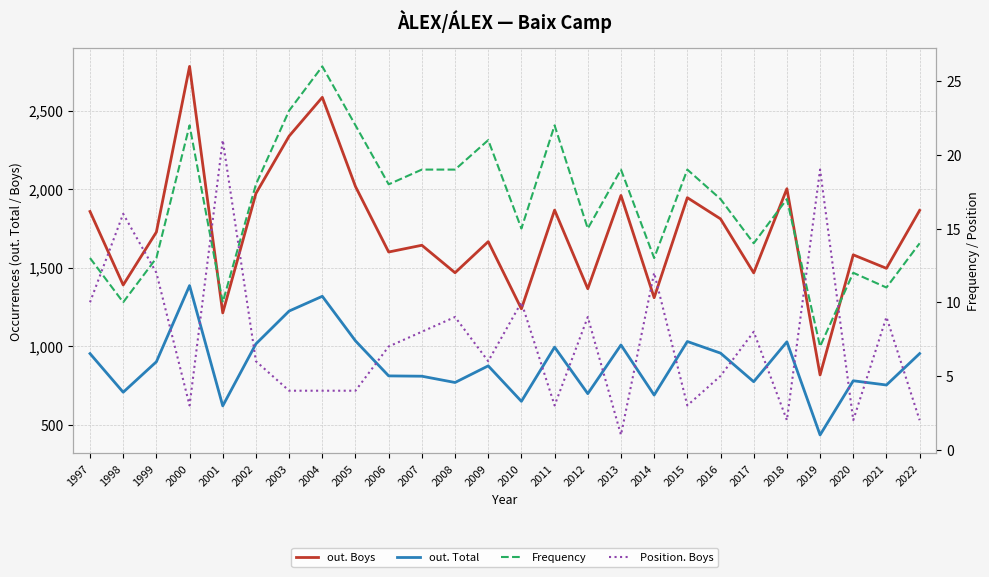

In Position. Boys, how many points are lower than both neighbors (excluding endpoints)?

7